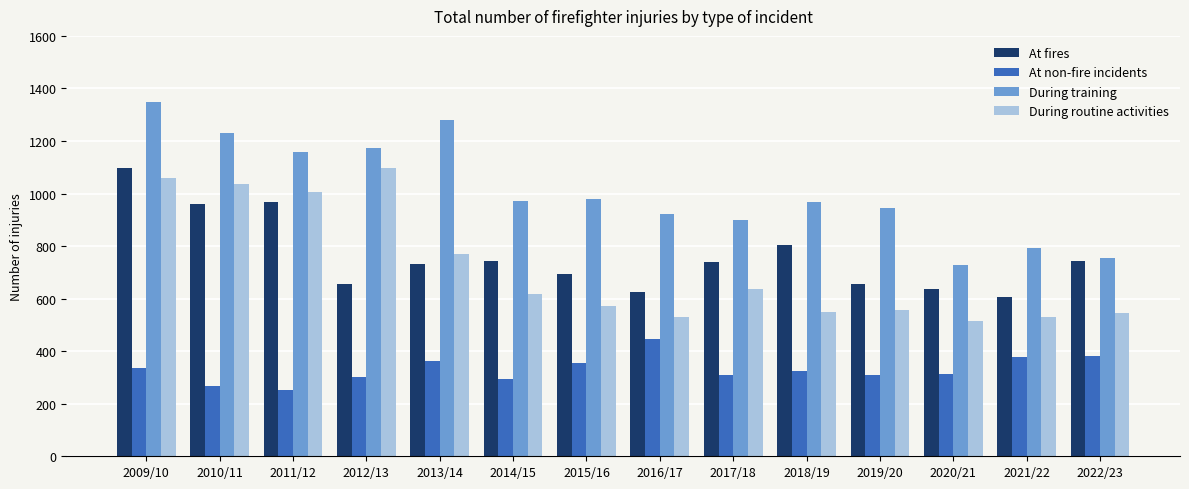

Which series has the largest range (max minus min)?

During training